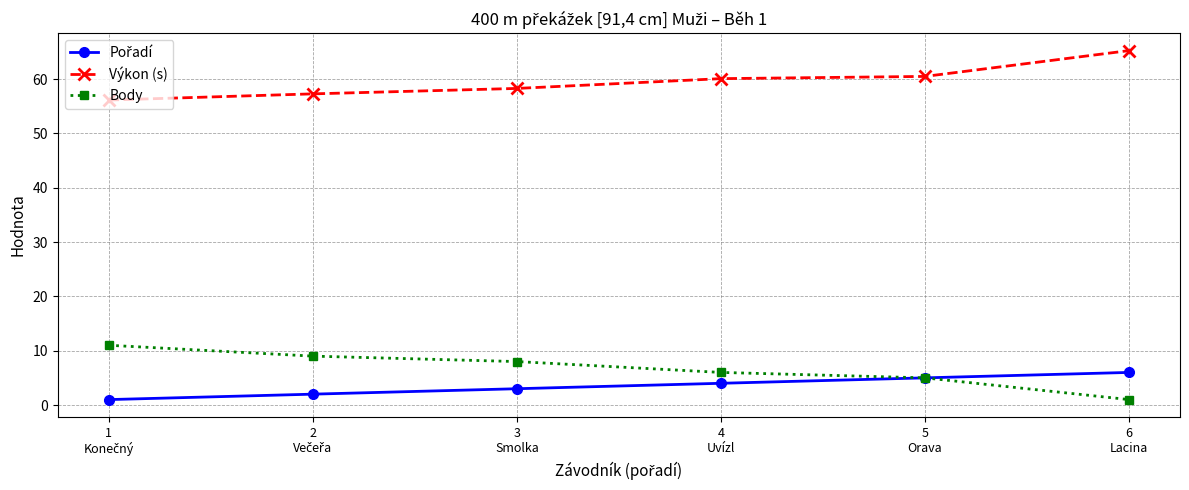

What is the value of the Výkon (s) point at the 6th from the left?

65.2